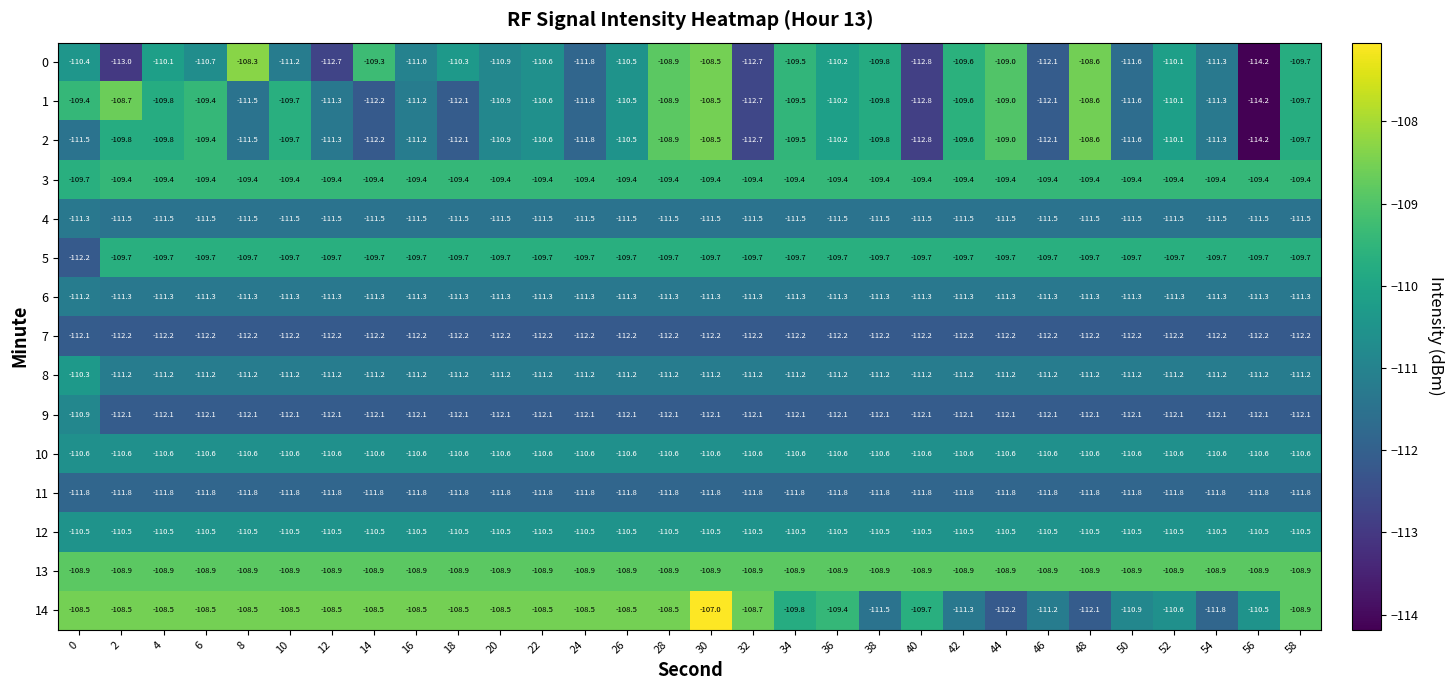

What is the total value across all series at 50?

-1664.9